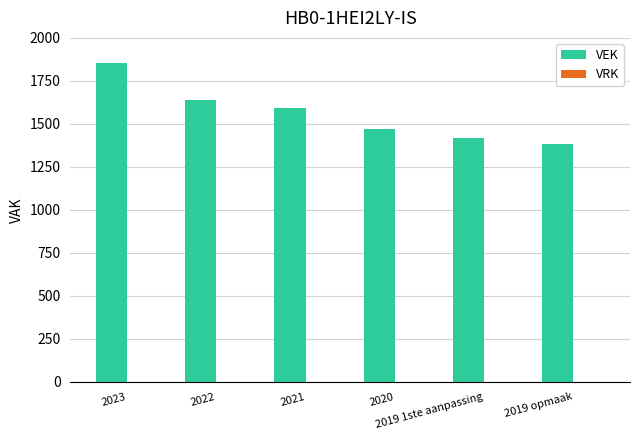

What is the greatest value displayed?

1852